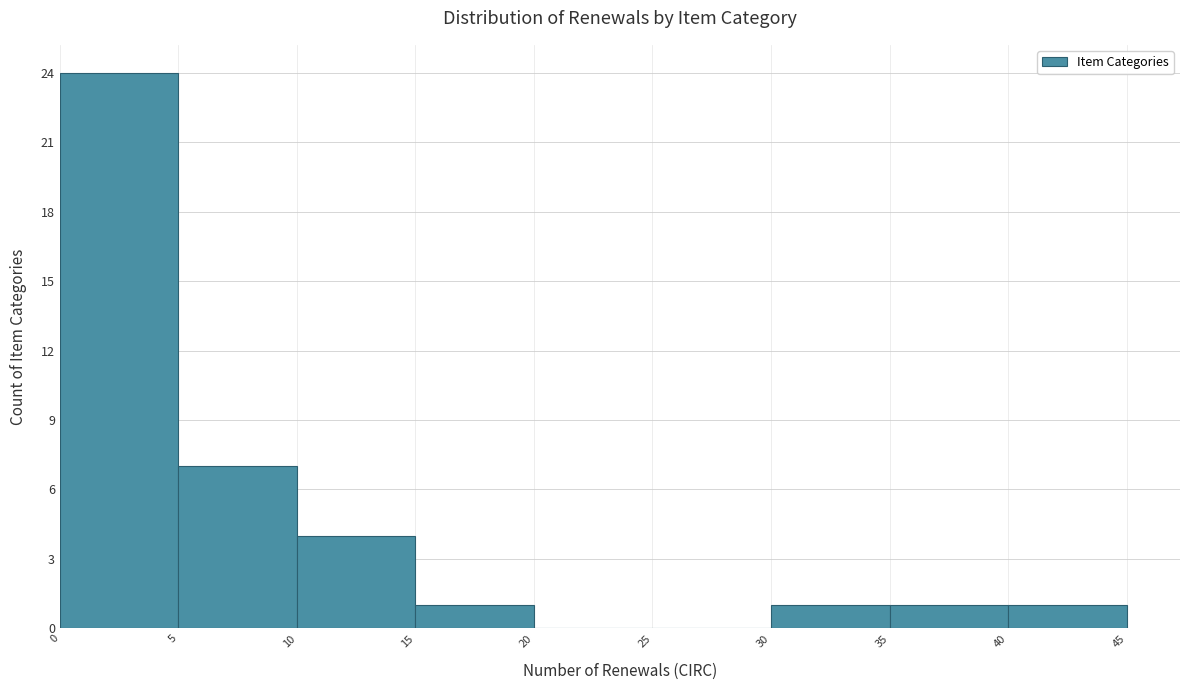

Reading left to right, transcribe this chart: for each bar, give the range it covers on the x-axis and its height. The values are not printed on the chart, so give them approximately, as read against the axis.

0 to 5: 24
5 to 10: 7
10 to 15: 4
15 to 20: 1
20 to 25: 0
25 to 30: 0
30 to 35: 1
35 to 40: 1
40 to 45: 1